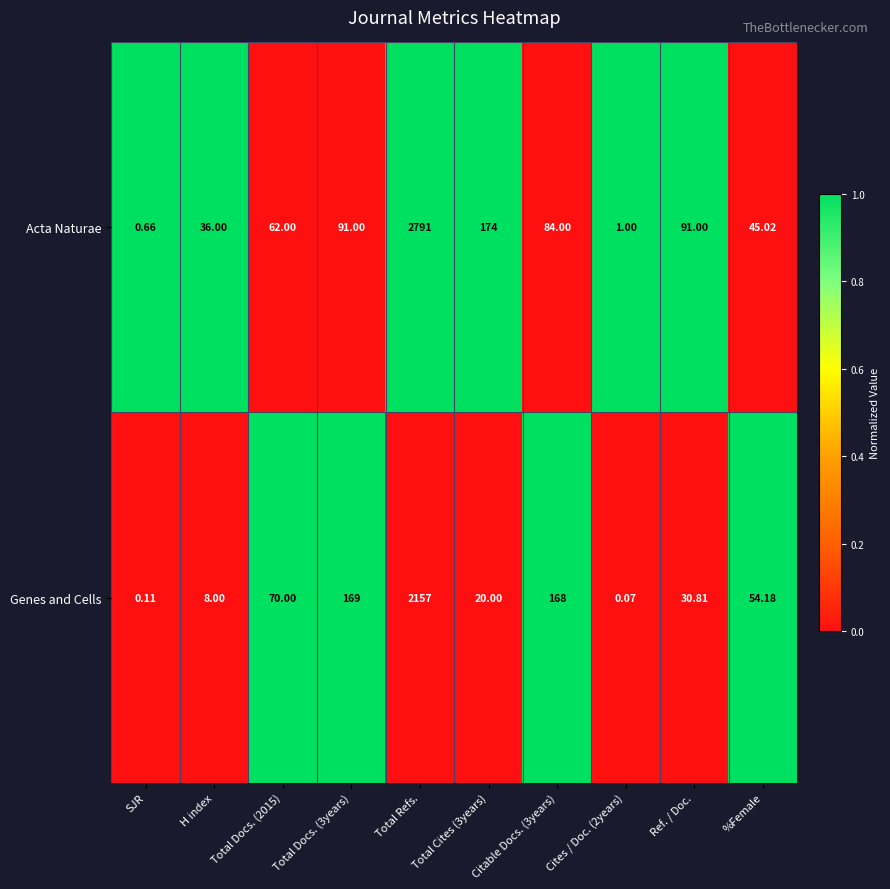

At which category is the sum across all series the highest?

Total Refs.